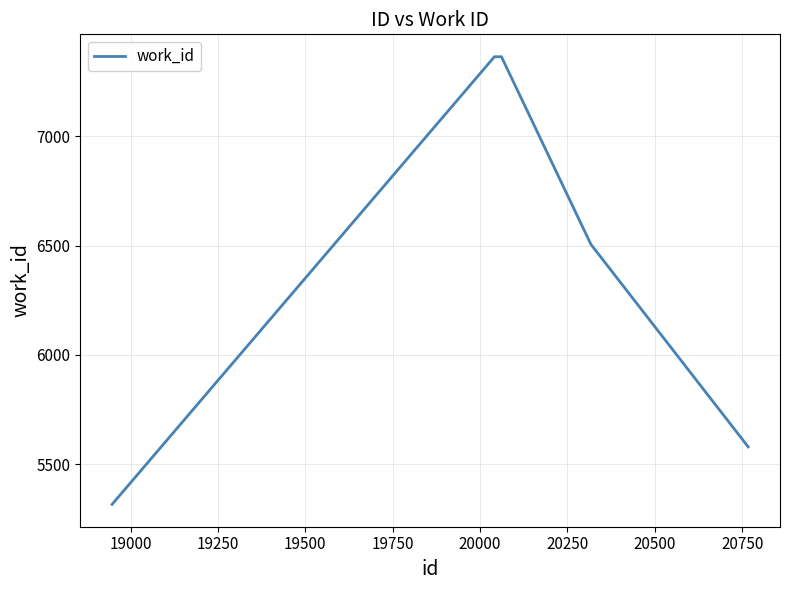

What is the minimum value shown in the chart?

5316